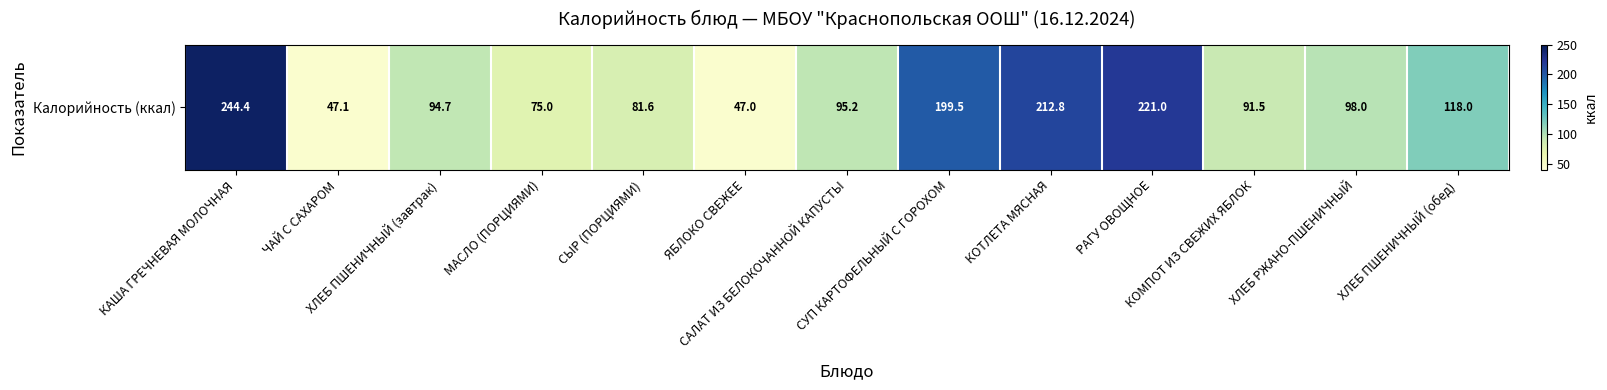

The value at МАСЛО (ПОРЦИЯМИ) is 75.0. True or false?

True